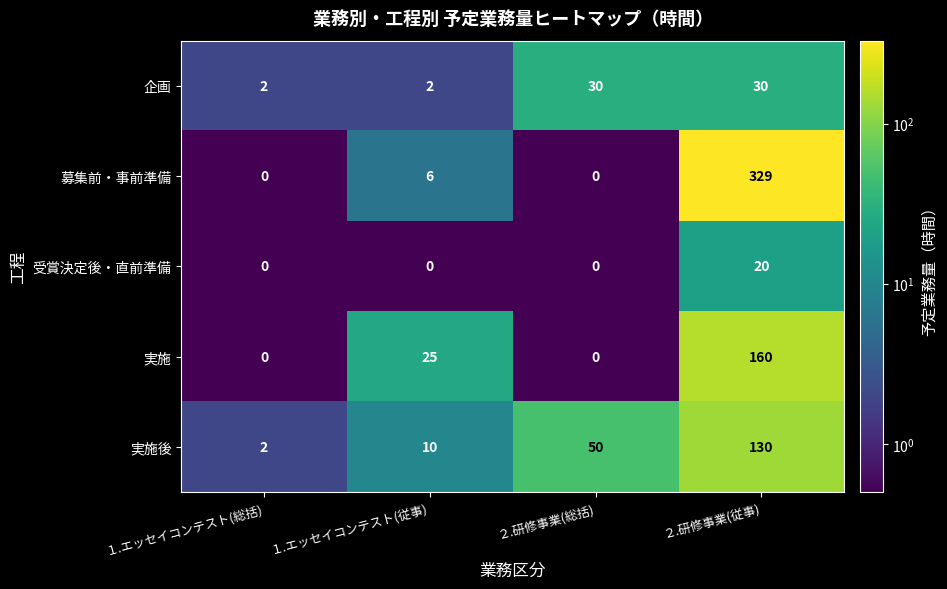

How many distinct data groups are displayed?

5